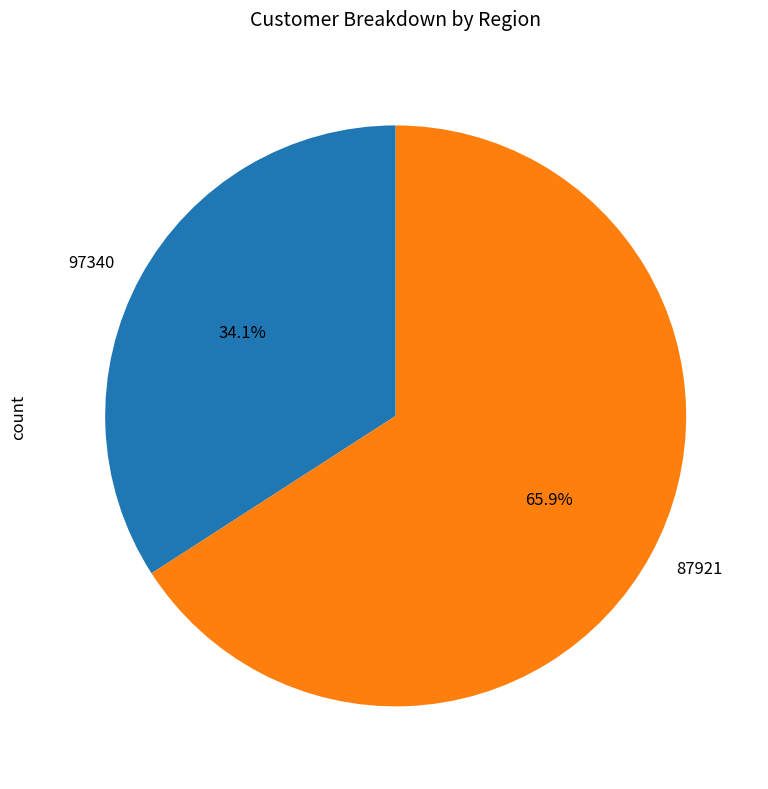

What is the total percentage of 87921 and 97340?

100.0%